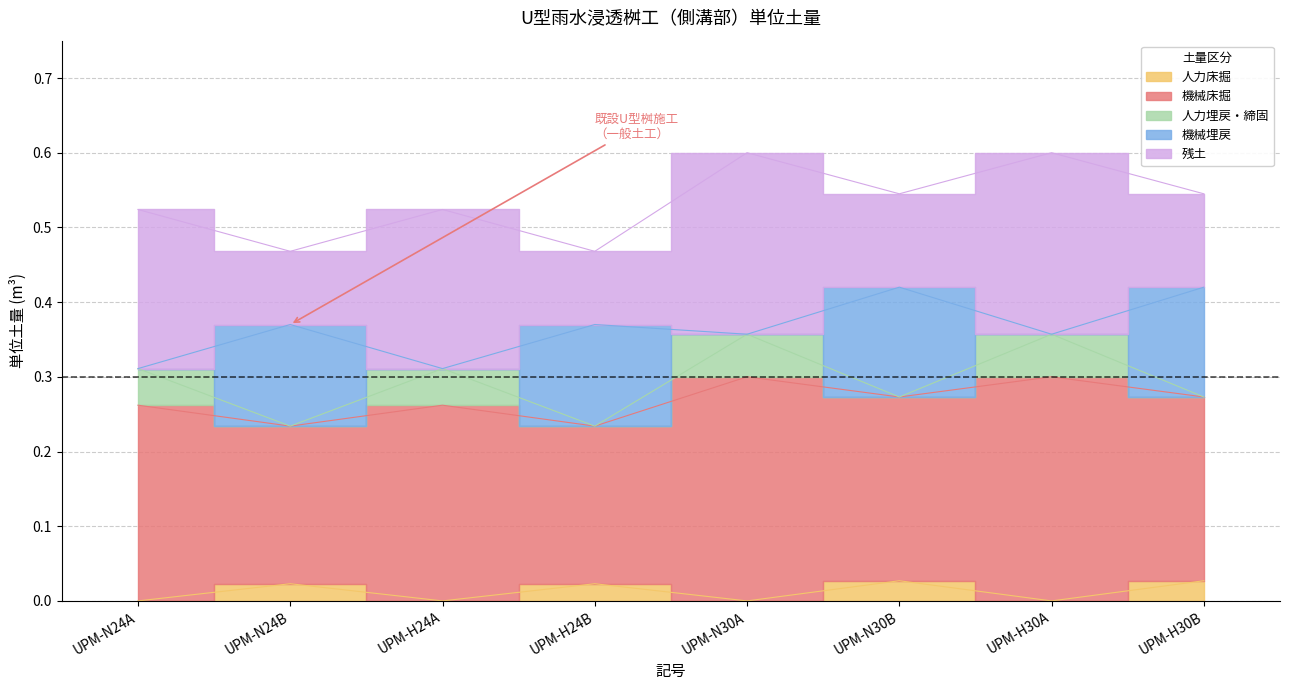

Which has a higher value, UPM-N30A or UPM-N24A?

UPM-N30A